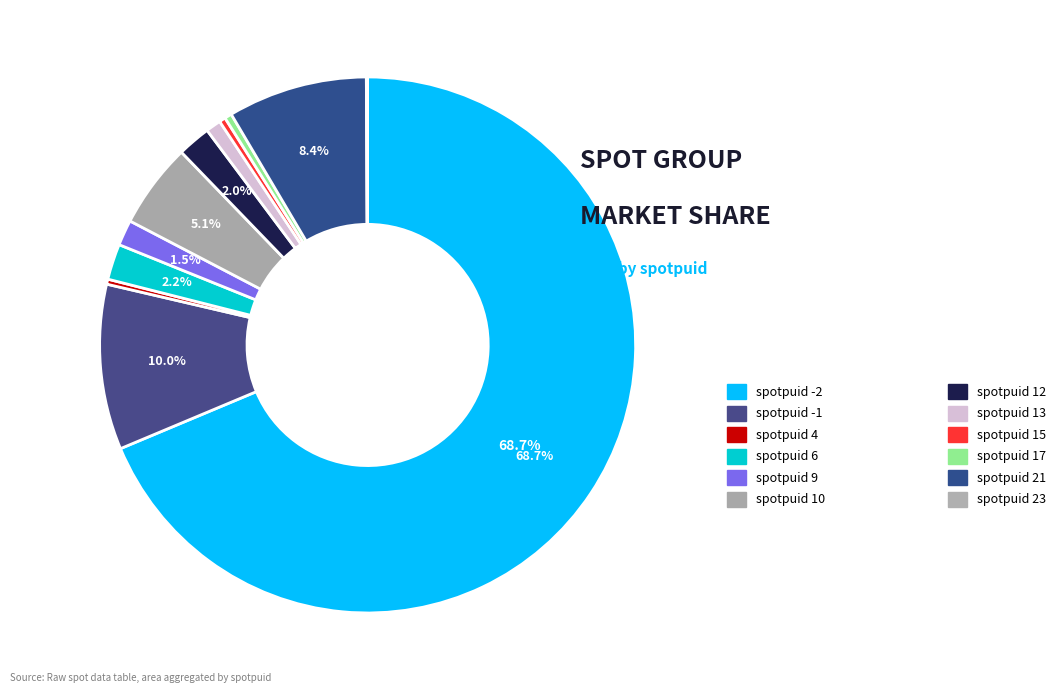

Which category has the smallest portion of the pie?

23